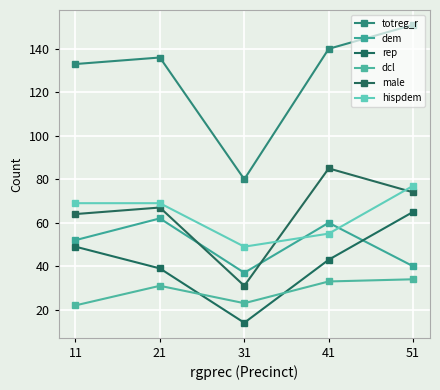

Rank the series by their maximum value, from highest to lowest.

totreg_r, male, hispdem, rep, dem, dcl